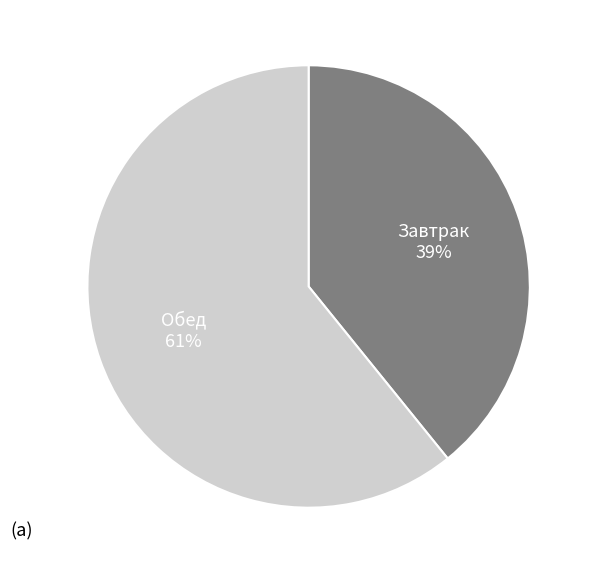

What is the ratio of the value at Завтрак to the value at Обед?

0.6